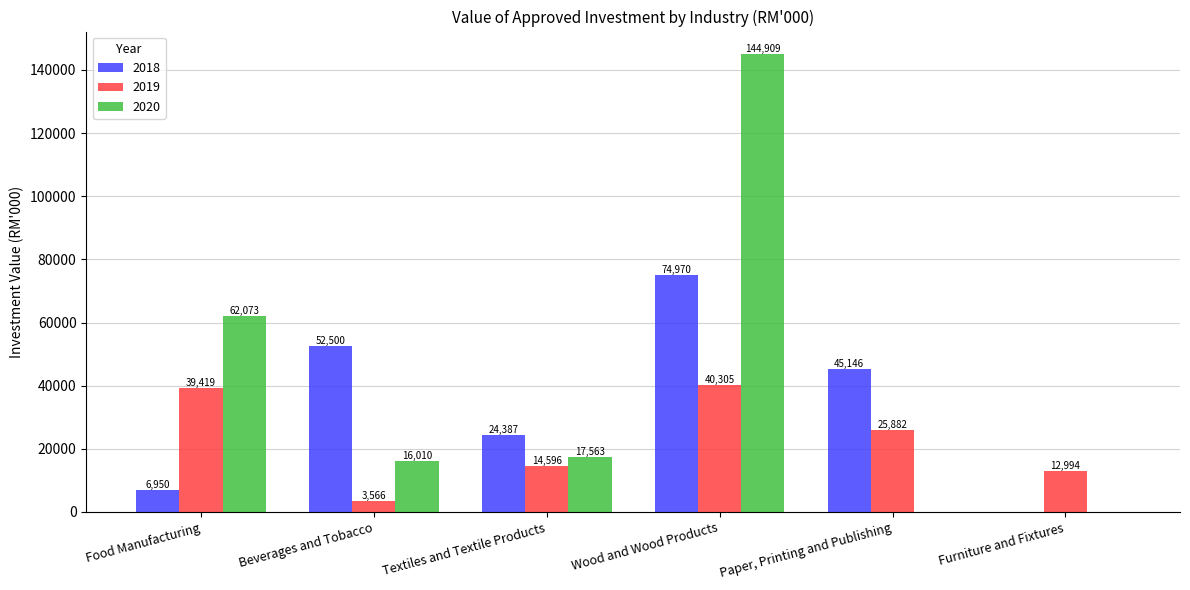

What is the maximum value shown in the chart?

144909.0